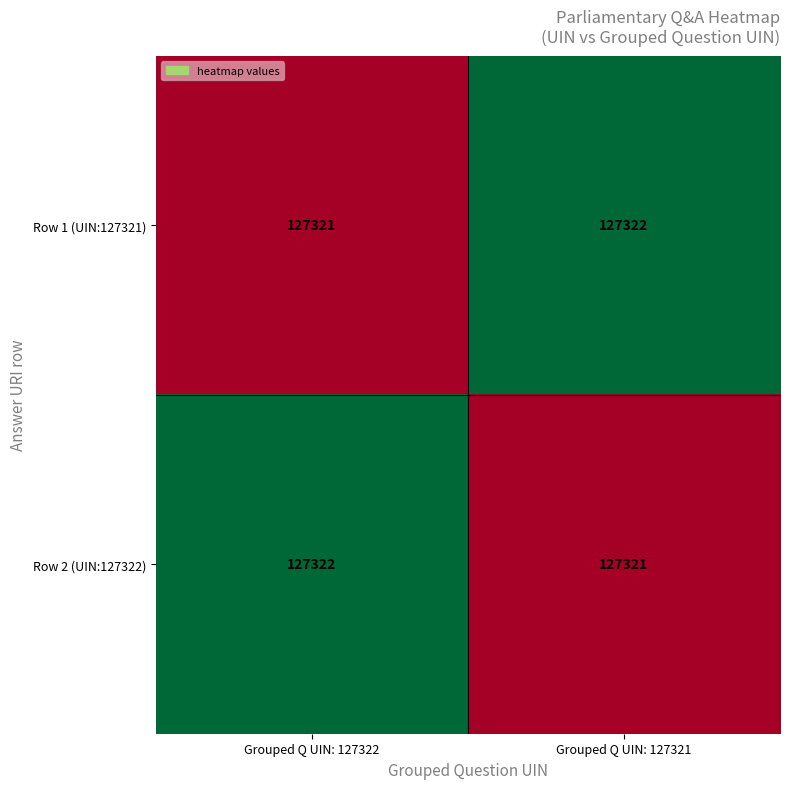

The Row 2 (UIN:127322) series shows 127322 at Grouped Q UIN: 127322. True or false?

True